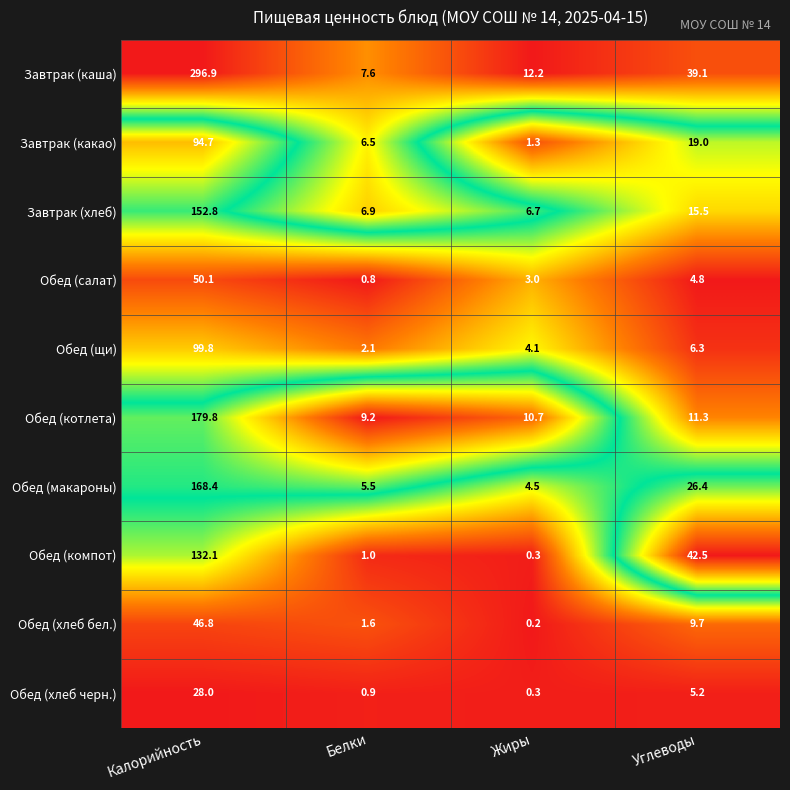

Which series has the largest total across all categories?

Завтрак (каша)